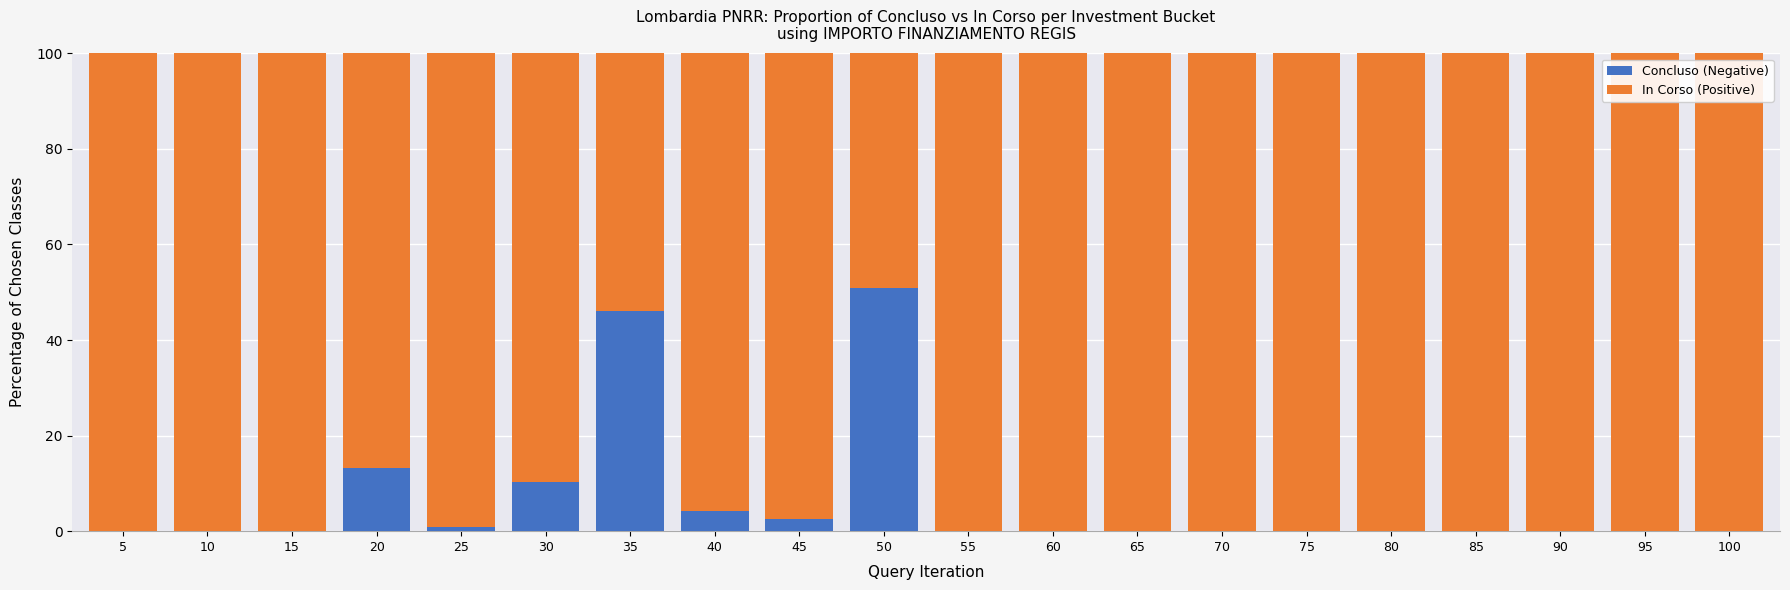

How many data points does each series have?

20